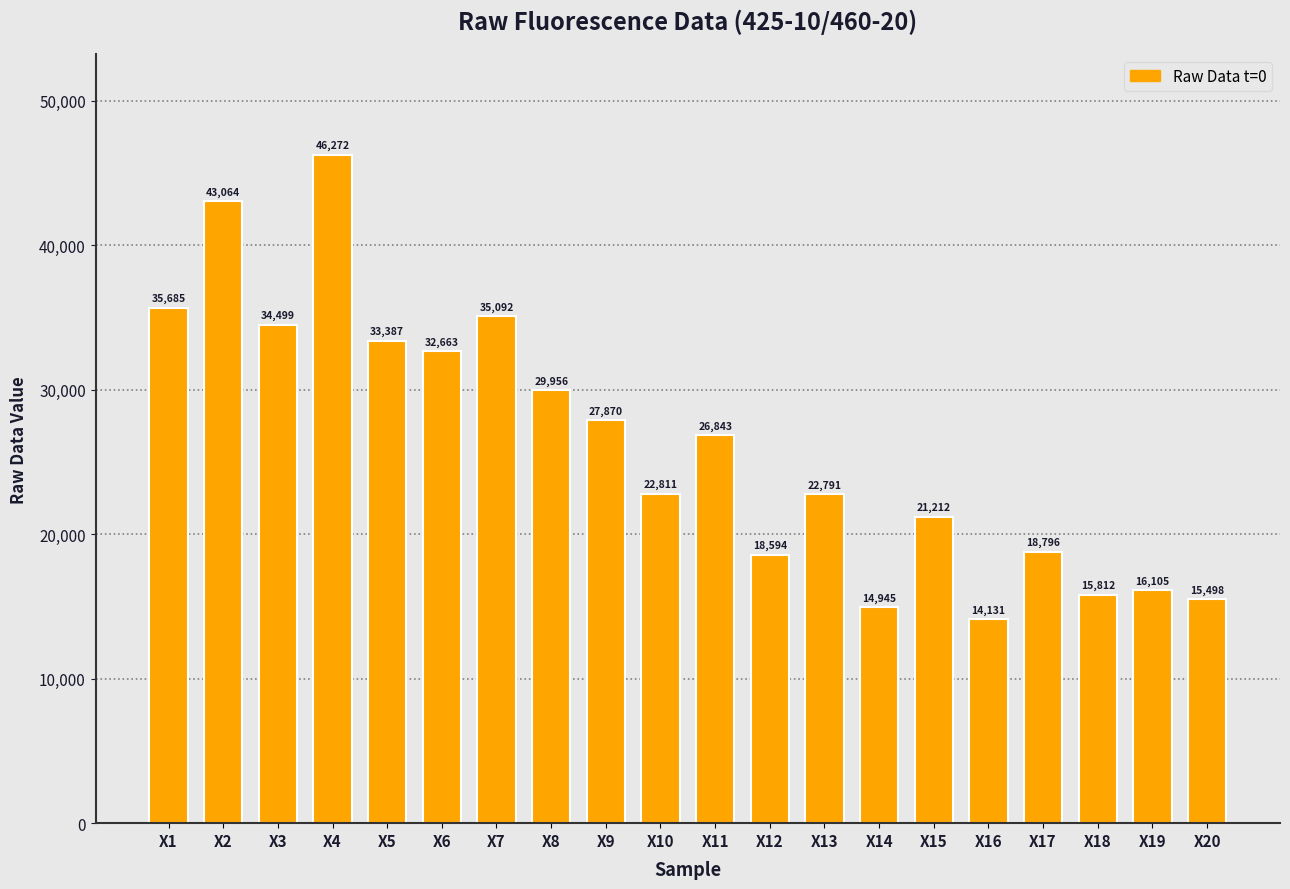

What is the ratio of the value at X19 to the value at X8?

0.5